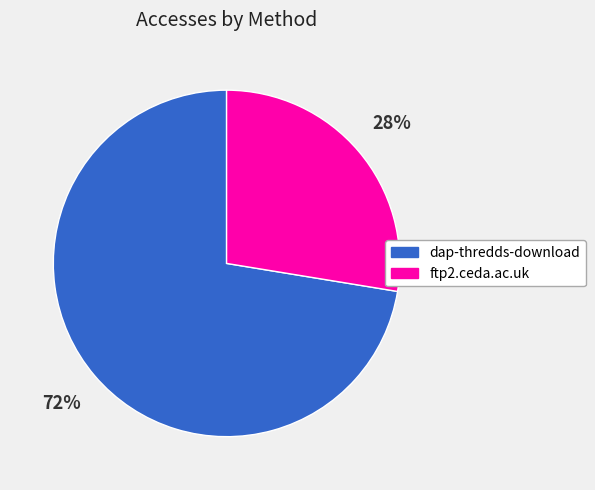

Which slice is the largest?

dap-thredds-download